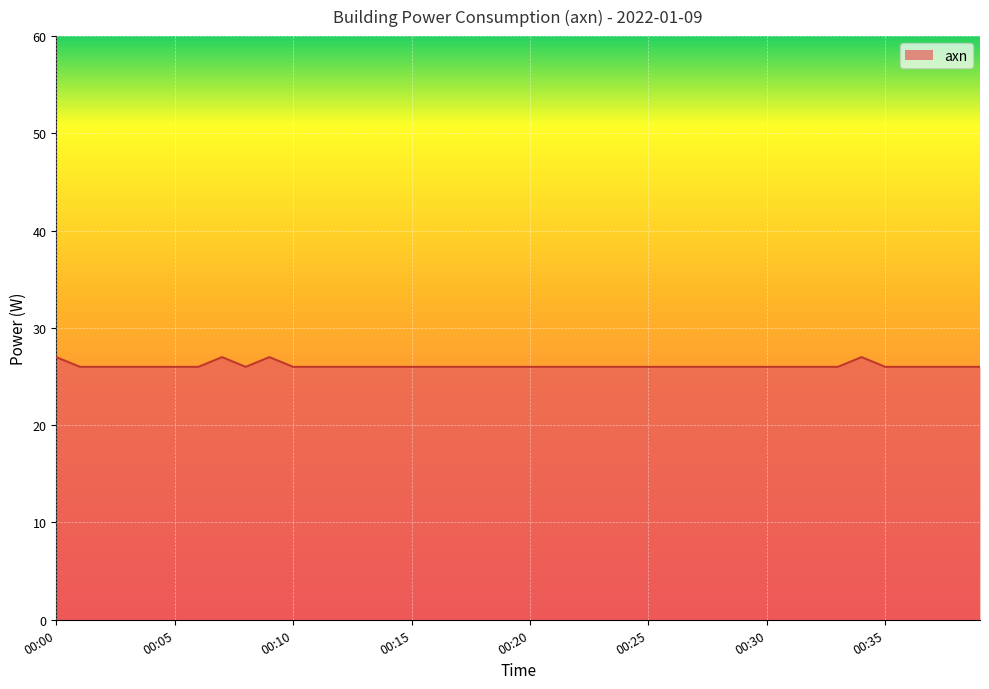

What is the maximum value shown in the chart?

27